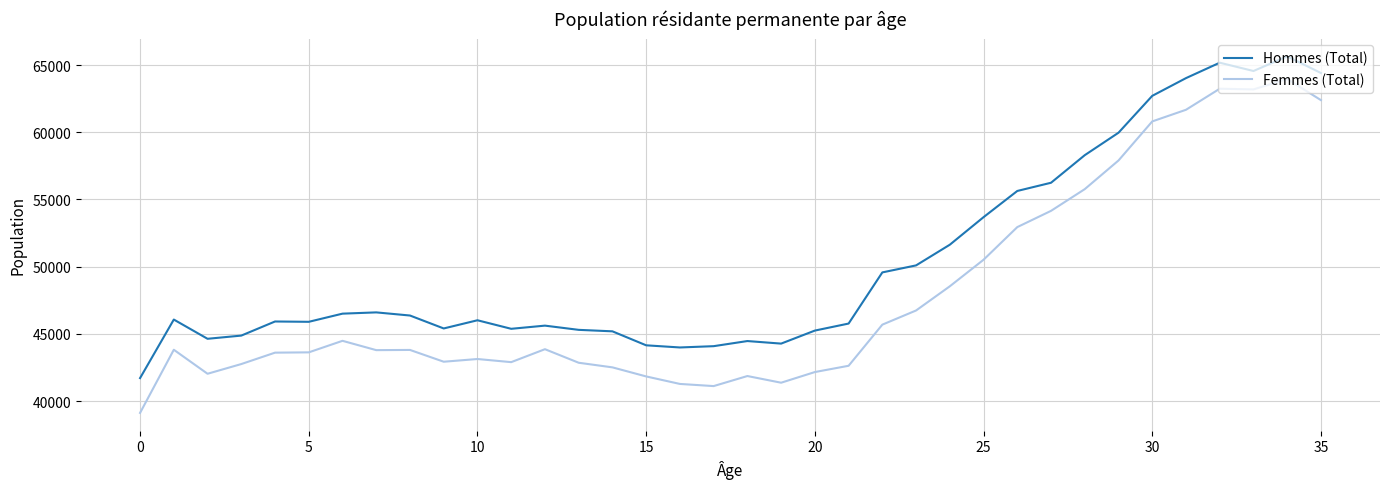

True or false: Hommes (Total) and Femmes (Total) intersect in this chart.

False